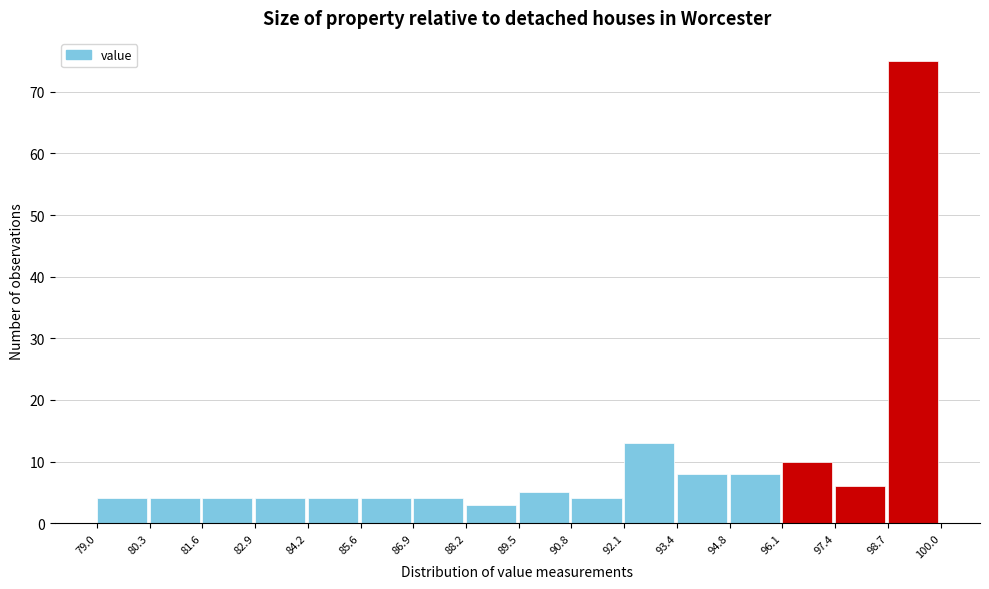

Reading left to right, transcribe this chart: for each bar, give the range it covers on the x-axis and its height. The values are not printed on the chart, so give them approximately, as read against the axis.

79.0 to 80.3: 4
80.3 to 81.6: 4
81.6 to 82.9: 4
82.9 to 84.2: 4
84.2 to 85.6: 4
85.6 to 86.9: 4
86.9 to 88.2: 4
88.2 to 89.5: 3
89.5 to 90.8: 5
90.8 to 92.1: 4
92.1 to 93.4: 13
93.4 to 94.8: 8
94.8 to 96.1: 8
96.1 to 97.4: 10
97.4 to 98.7: 6
98.7 to 100.0: 75